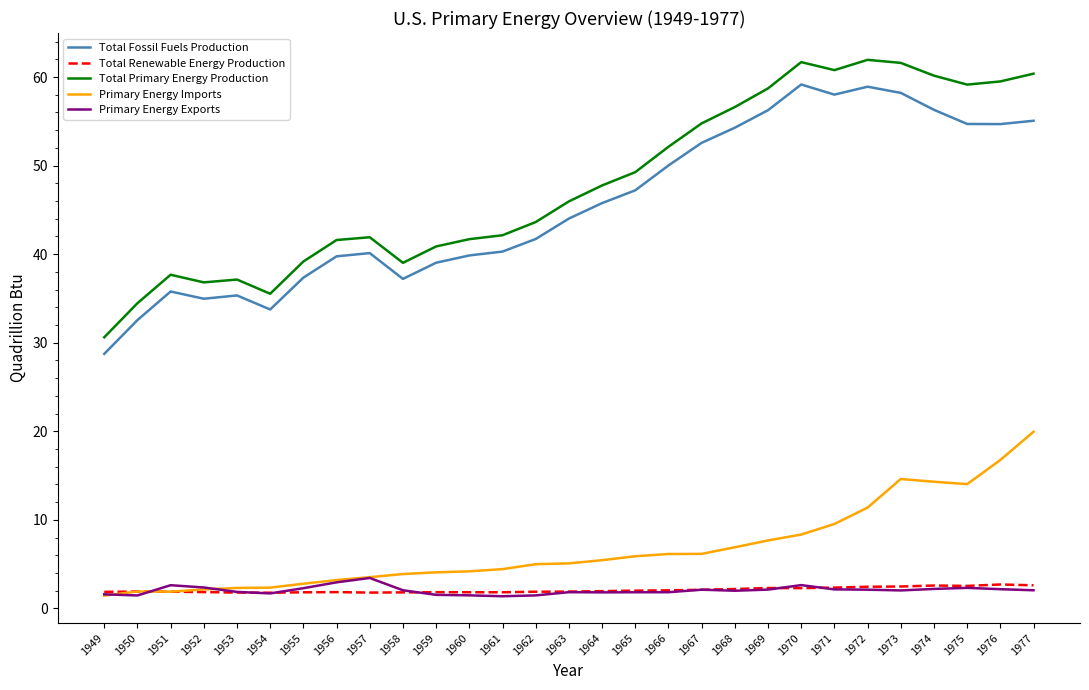

Does the chart have visible grid lines?

No